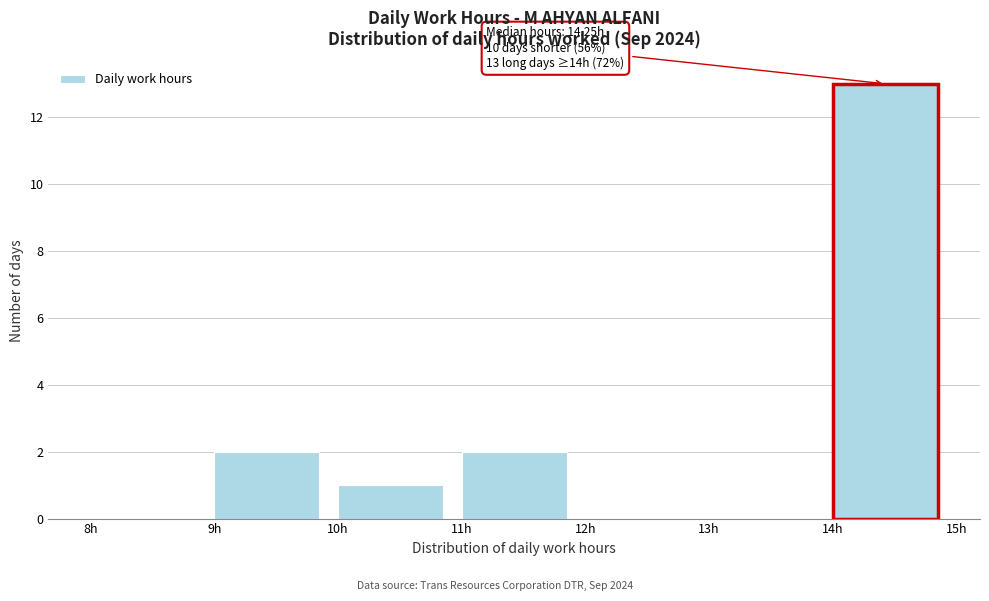

Which range on the x-axis has the tallest bar?

14 to 15